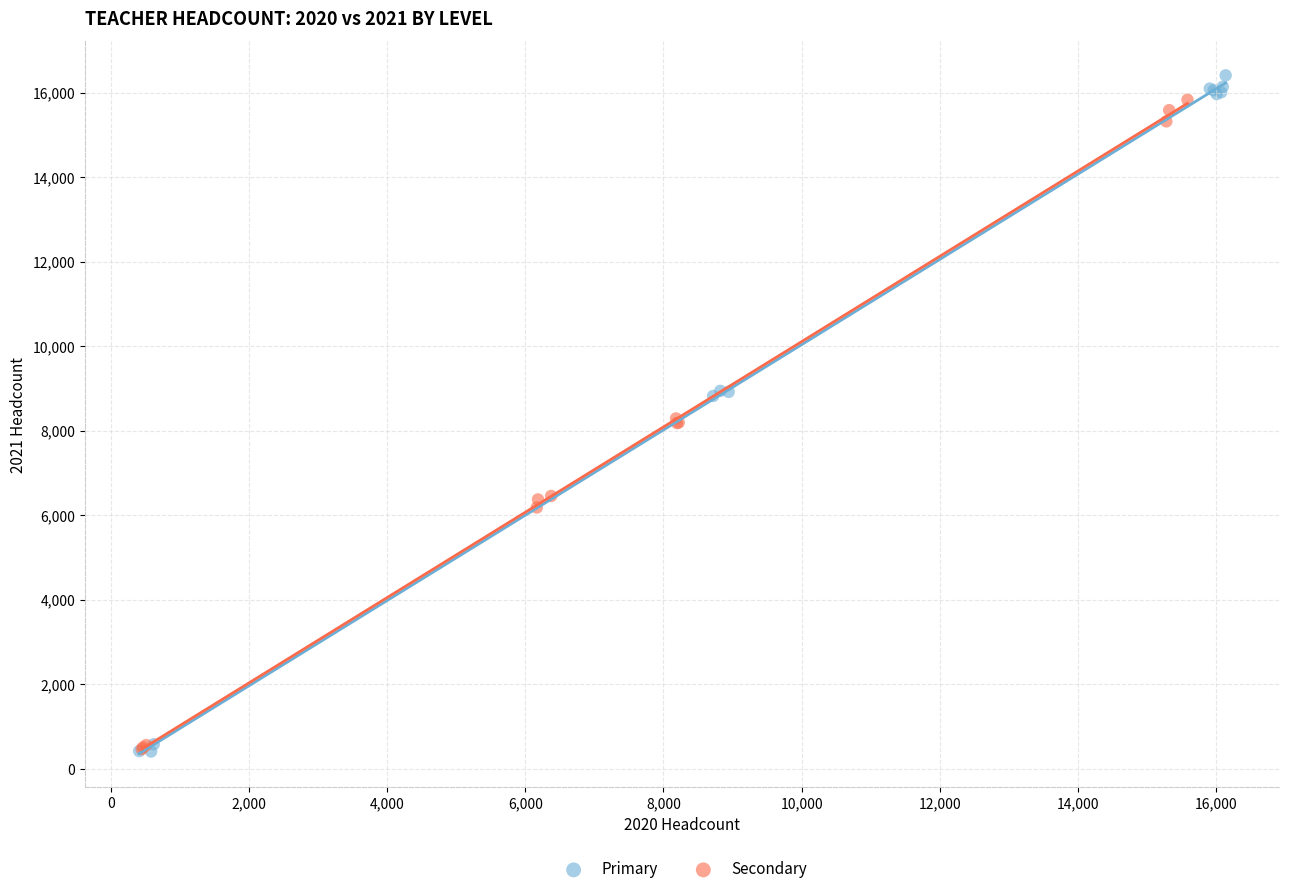

Which series reaches the maximum Y coordinate?

Primary